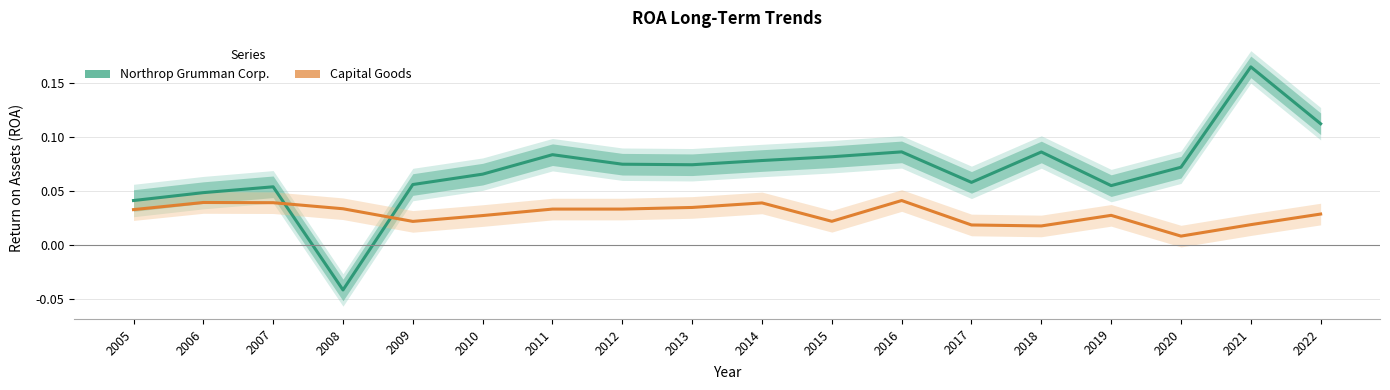

Between 2014 and 2021, which is larger?

2021